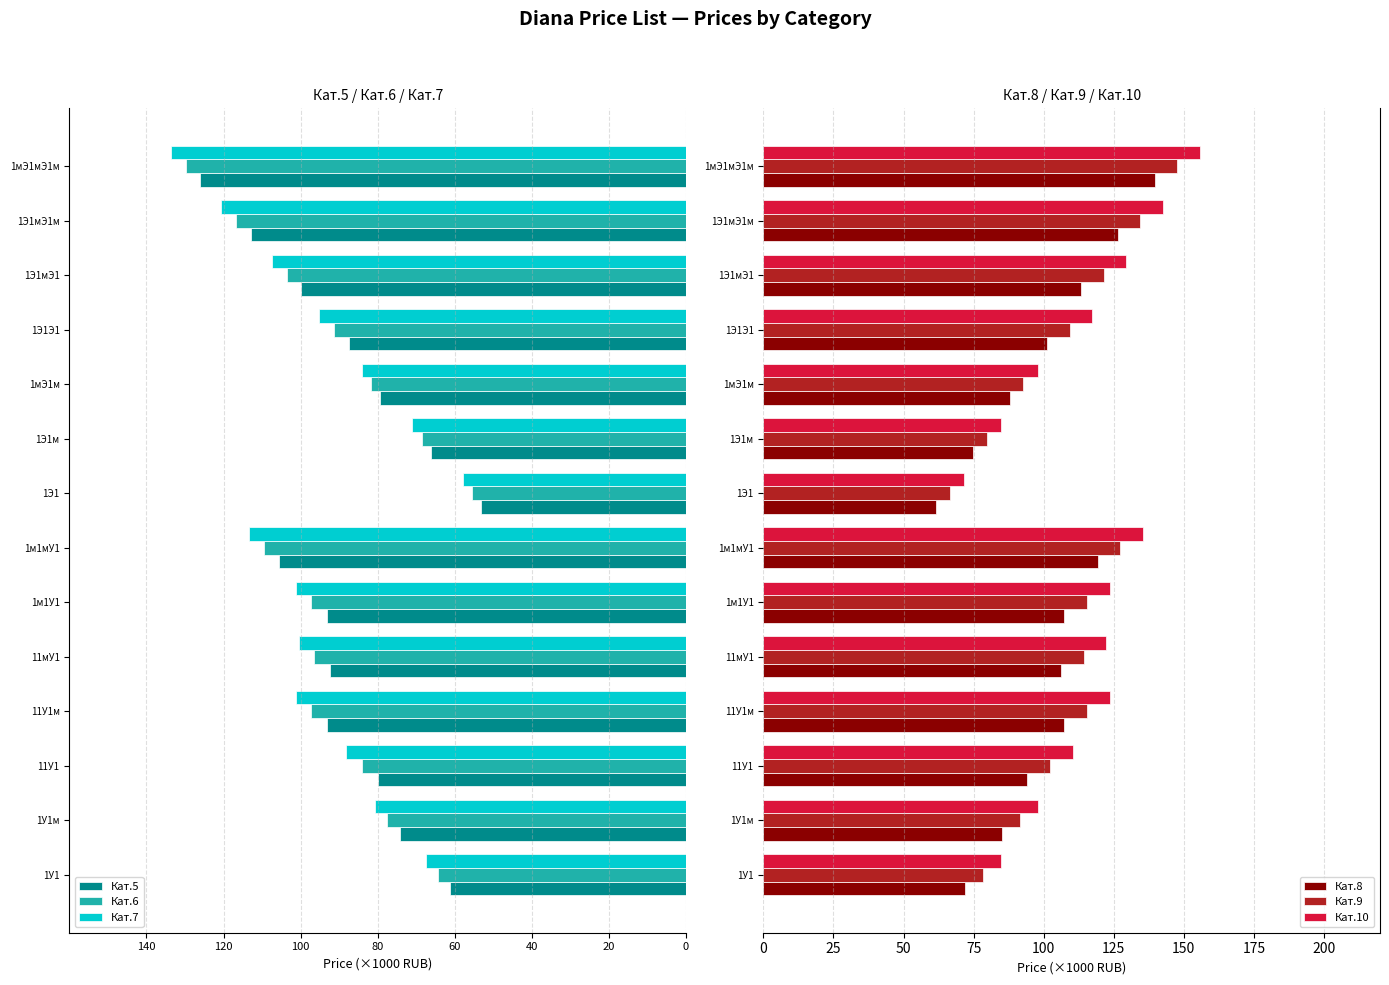

Reading right to left, extract all data points from this chart.

Кат.5: -126.0	-112.9	-99.8	-87.4	-79.3	-66.2	-53.1	-105.5	-93.1	-92.4	-93.1	-80.0	-74.3	-61.2
Кат.6: -129.8	-116.7	-103.6	-91.3	-81.7	-68.6	-55.5	-109.5	-97.2	-96.4	-97.2	-84.1	-77.5	-64.4
Кат.7: -133.7	-120.6	-107.5	-95.2	-84.1	-71.0	-57.9	-113.5	-101.2	-100.4	-101.2	-88.1	-80.6	-67.5
Кат.8: 139.7	126.5	113.3	101.1	87.9	74.7	61.5	119.3	107.1	106.1	107.1	93.9	85.2	72.0
Кат.9: 147.6	134.5	121.4	109.4	92.8	79.7	66.6	127.4	115.4	114.3	115.4	102.3	91.6	78.5
Кат.10: 155.7	142.5	129.3	117.4	97.9	84.7	71.5	135.4	123.5	122.2	123.5	110.3	97.9	84.7